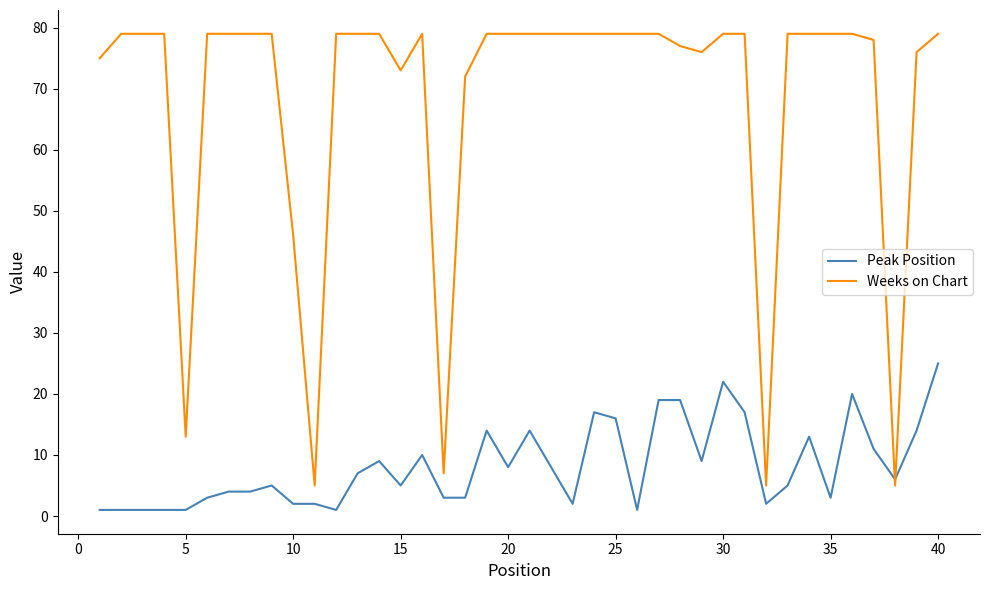

Rank the series by their maximum value, from lowest to highest.

Peak Position, Weeks on Chart